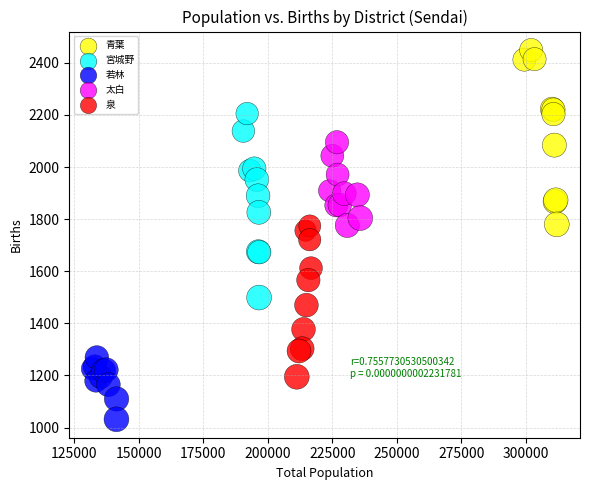

What are all the series names shown in the legend?

青葉, 宮城野, 若林, 太白, 泉